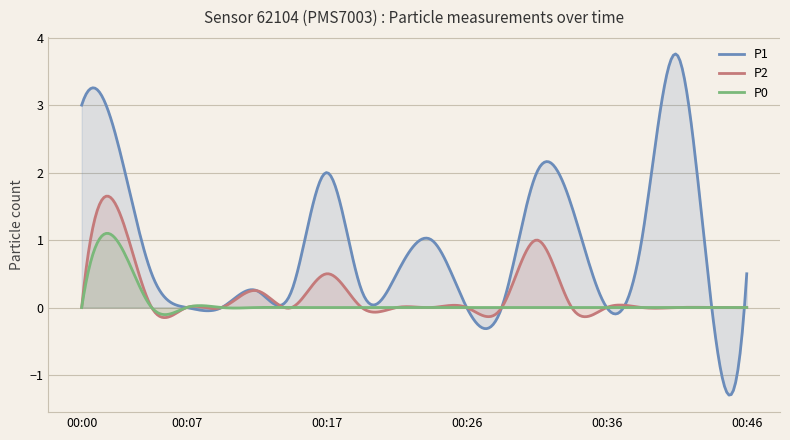

How many values in the P0 series exceed 0?

1